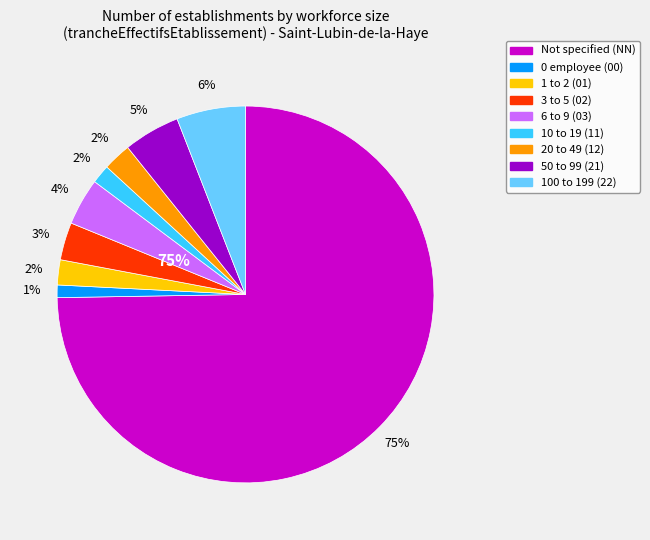

What percentage do 00 and NN together represent?

75.8%